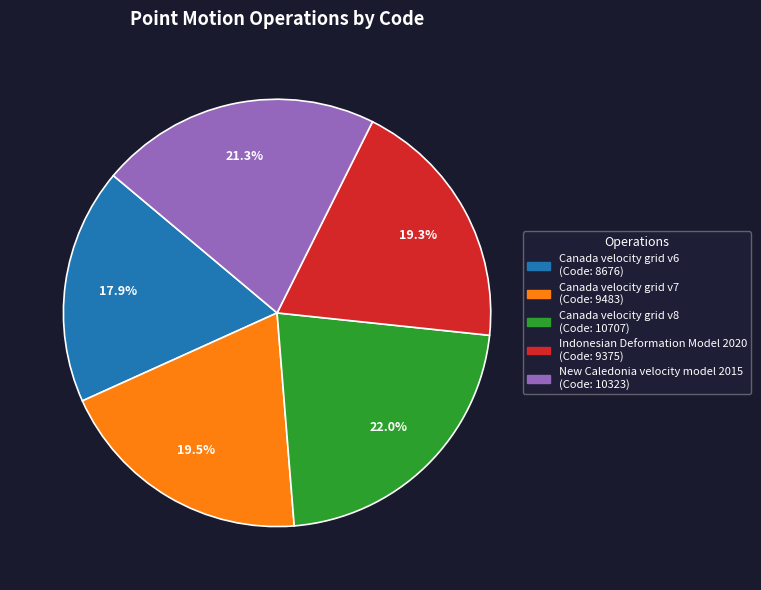

The New Caledonia velocity model 2015 slice represents 36% of the pie. True or false?

False